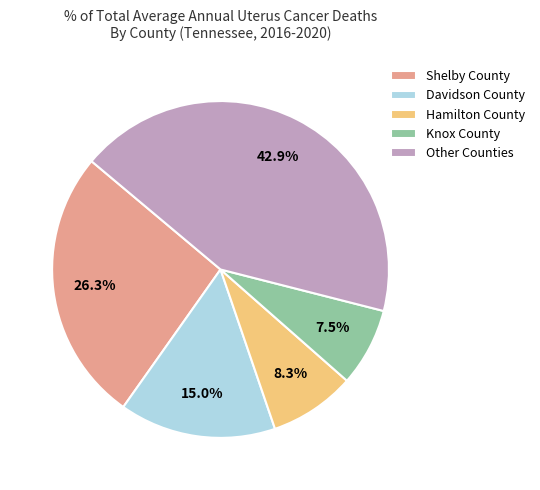

What is the ratio of the value at Davidson County to the value at Hamilton County?

1.8